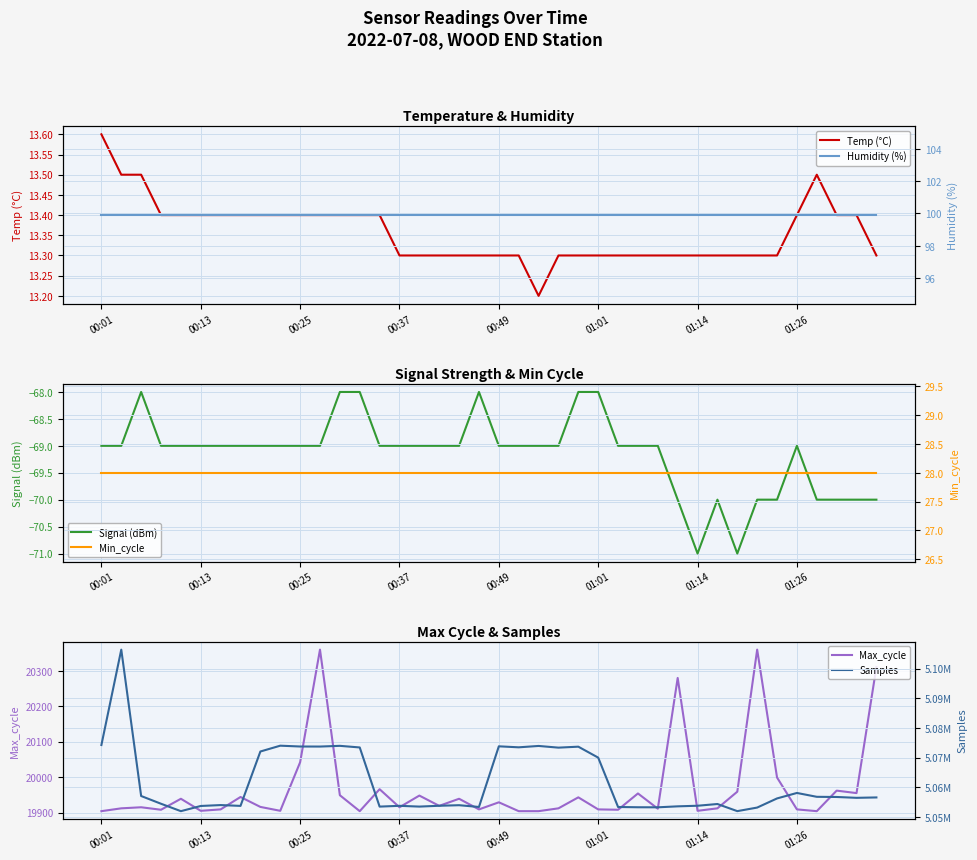

What is the lowest value of the Humidity (%) series?

99.9